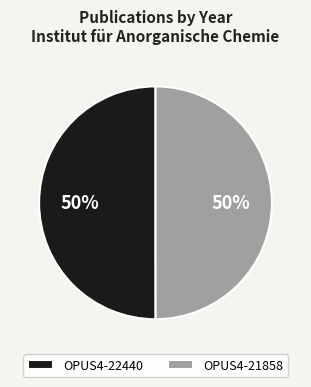

To the nearest percent, what is the average slice percentage?

50%